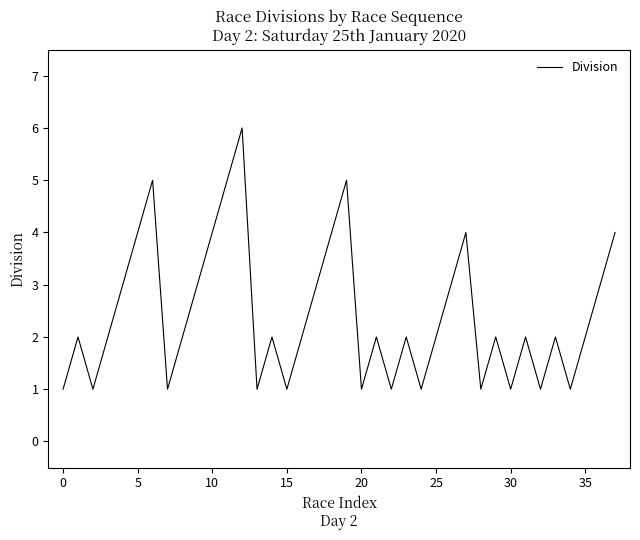

Count the number of categories in the chart.

38